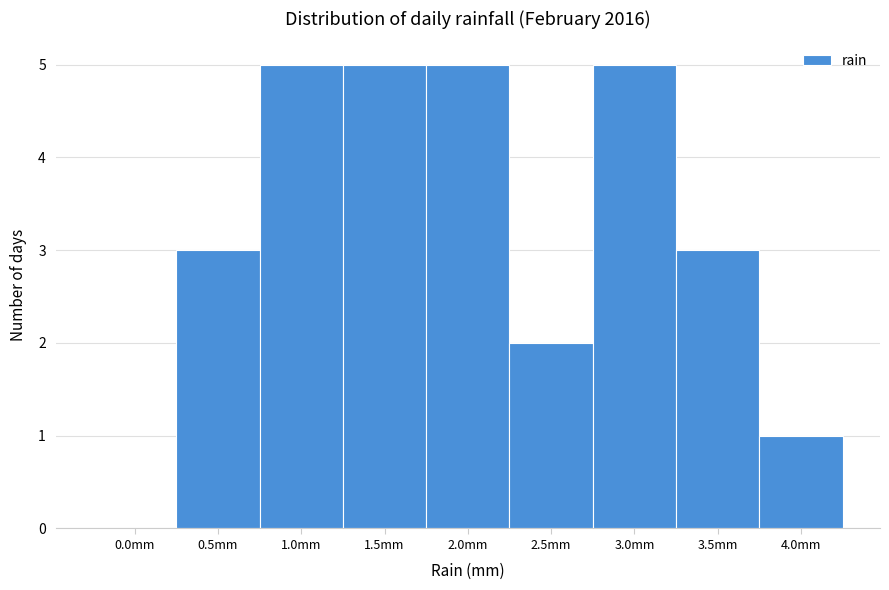

Reading left to right, transcribe all the data shown in this chart.

0.0mm=0	0.5mm=3	1.0mm=5	1.5mm=5	2.0mm=5	2.5mm=2	3.0mm=5	3.5mm=3	4.0mm=1